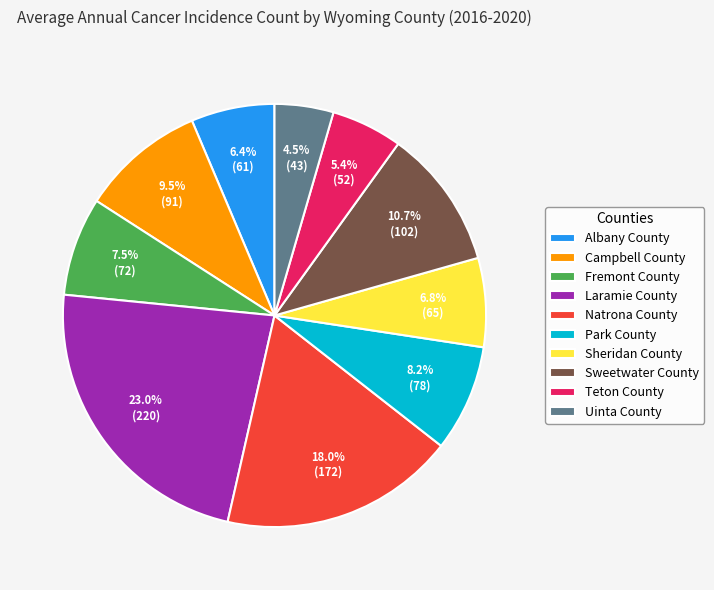

What is the ratio of the value at Albany County to the value at Laramie County?

0.3